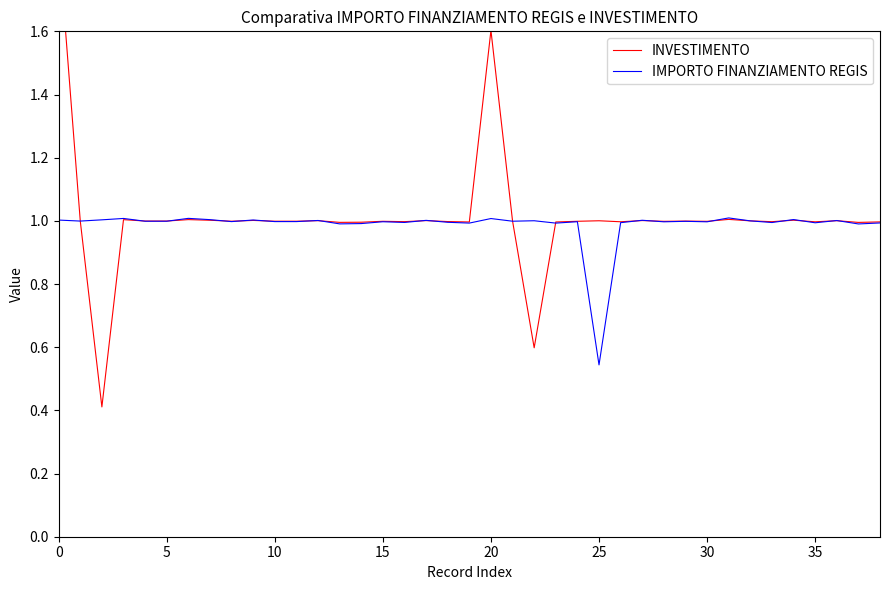

How many intersections are there between INVESTIMENTO and IMPORTO FINANZIAMENTO REGIS?

20